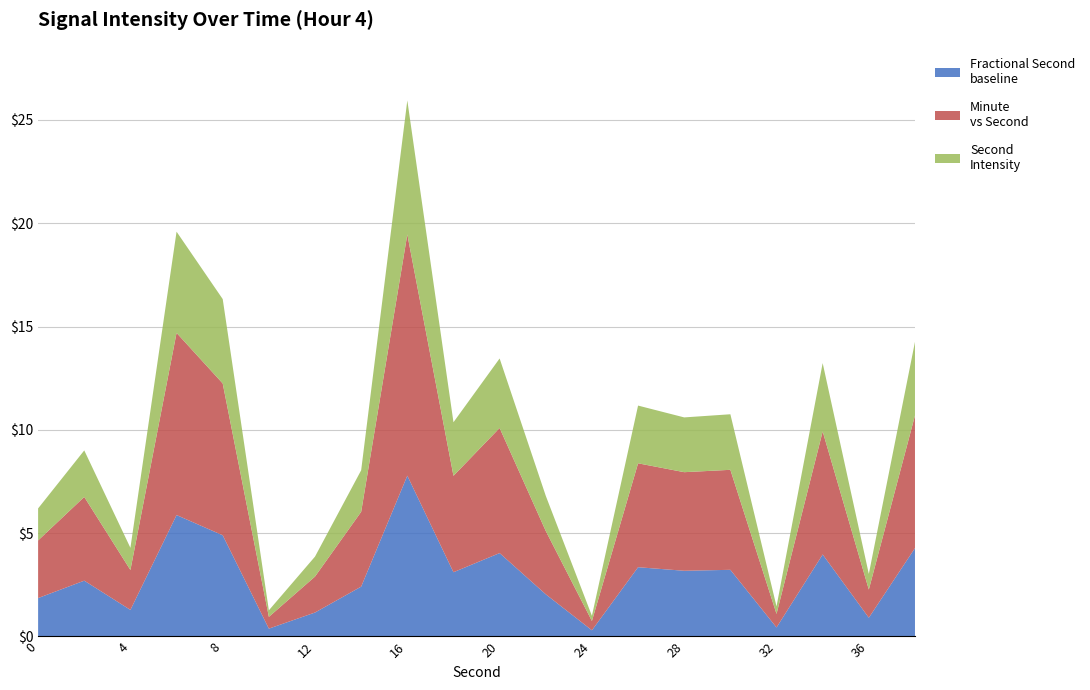

At which category is the sum across all series the highest?

16